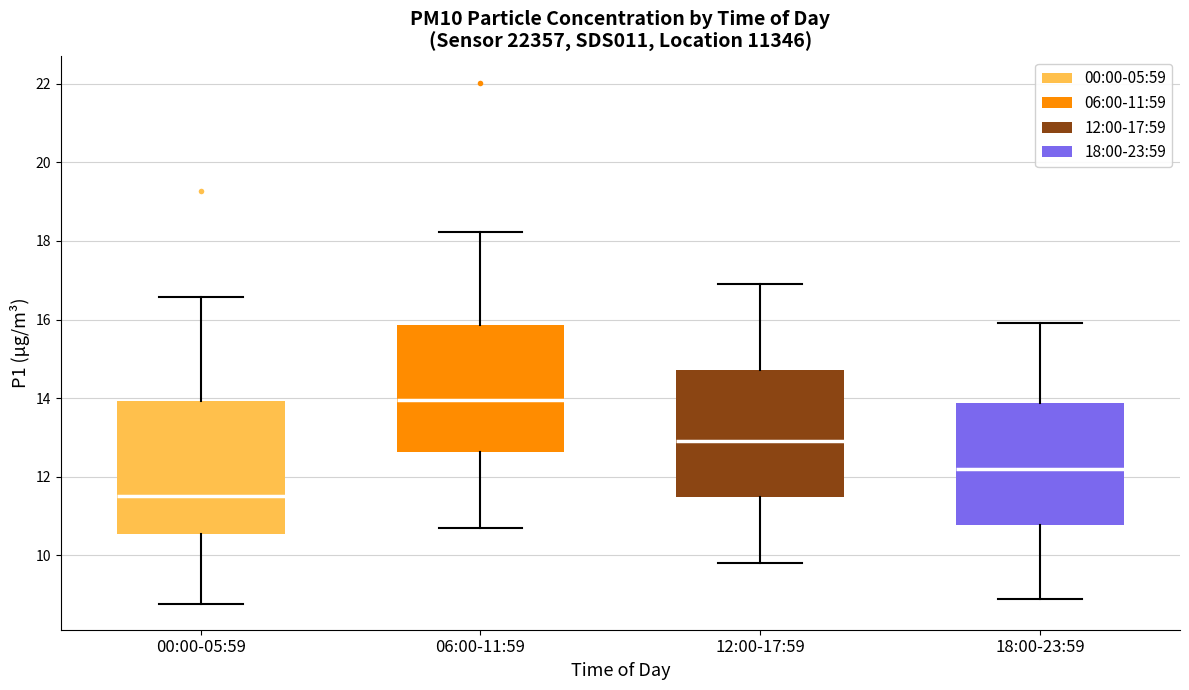

Reading left to right, transcribe this box plot: for each box, give where its median line is, the range the box spans, and where its two whiskers end, as read against the y-axis. The values are not printed on the chart, so give them approximately, as read against the axis.

00:00-05:59: median 11.6, box 10.6 to 14.0, whiskers 8.8 to 16.6
06:00-11:59: median 14.0, box 12.6 to 15.8, whiskers 10.8 to 18.2
12:00-17:59: median 13.0, box 11.4 to 14.8, whiskers 9.8 to 17.0
18:00-23:59: median 12.2, box 10.8 to 13.8, whiskers 9.0 to 16.0